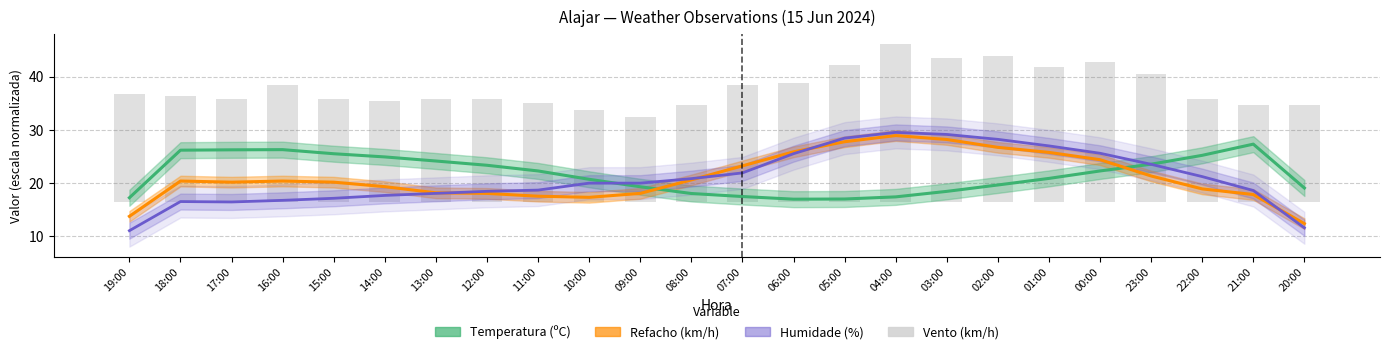

Does the chart contain stacked bars?

No